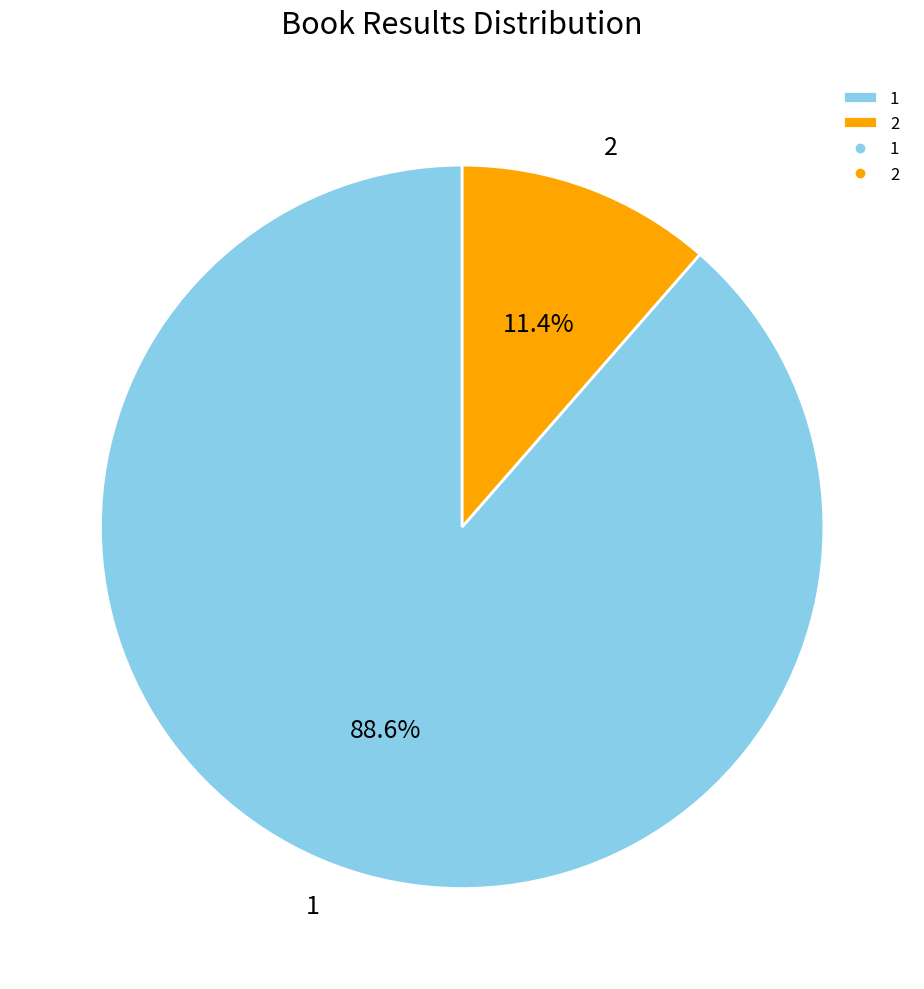

To the nearest percent, what is the combined percentage of 1 and 2?

100%